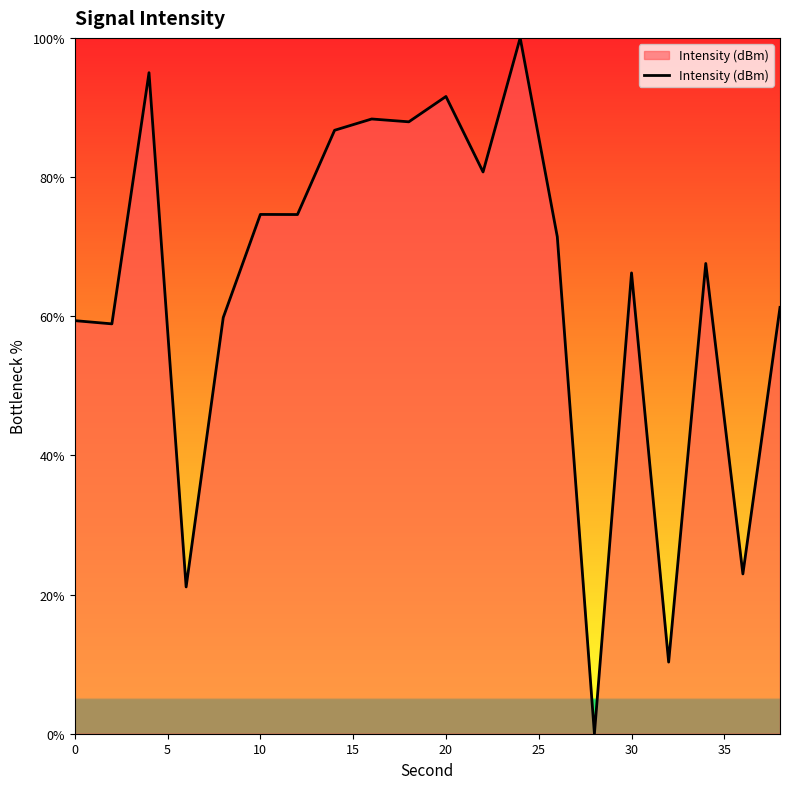

How many lines are shown in the chart?

1